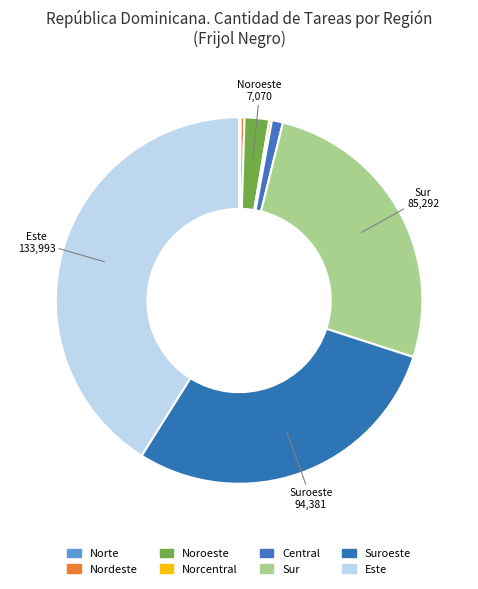

Which category has the smallest portion of the pie?

Norte